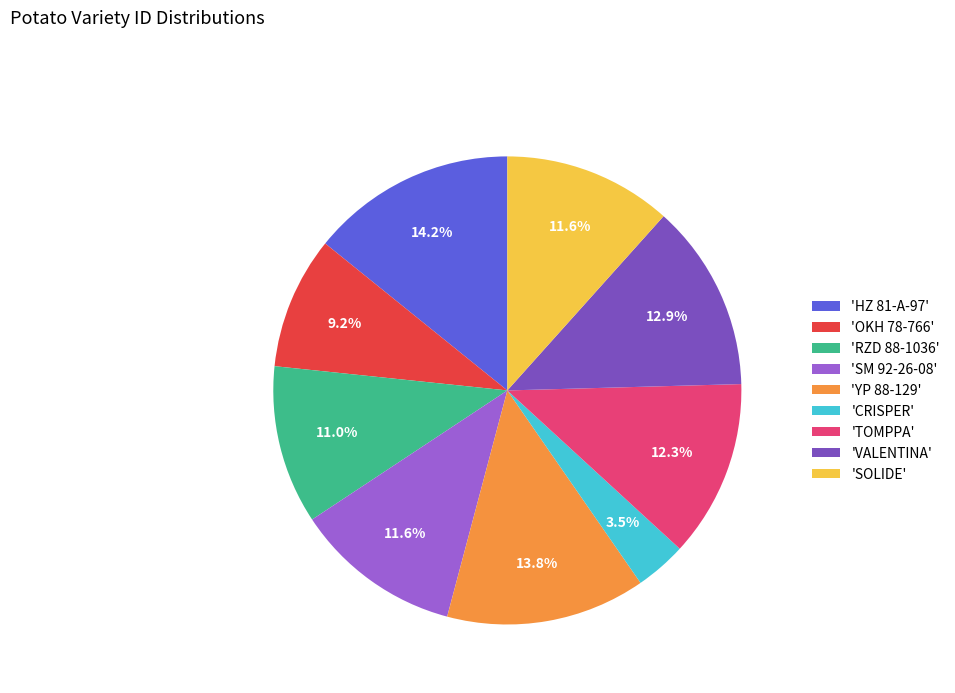

Which has a higher value, 'OKH 78-766' or 'TOMPPA'?

'TOMPPA'